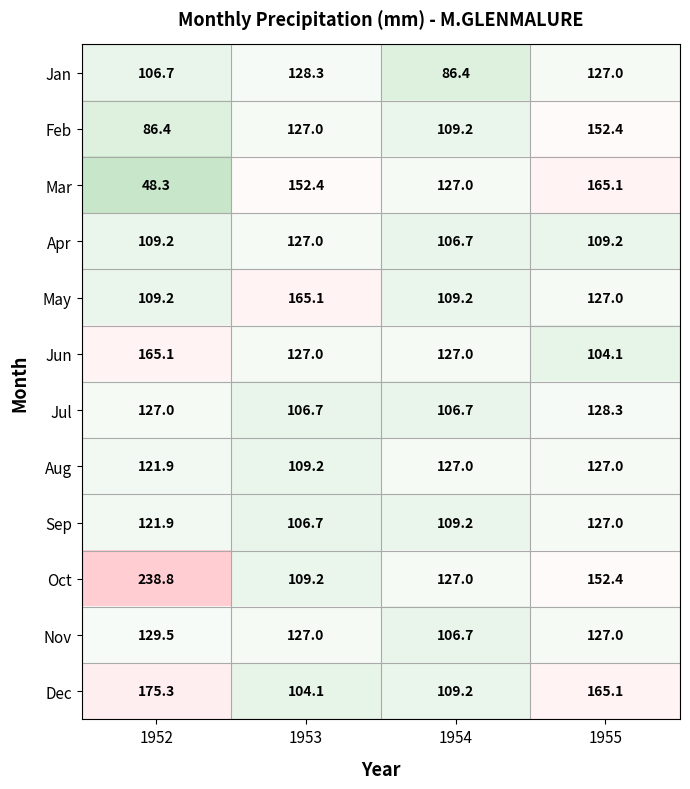

What value does the Aug series have at 1952?

121.9